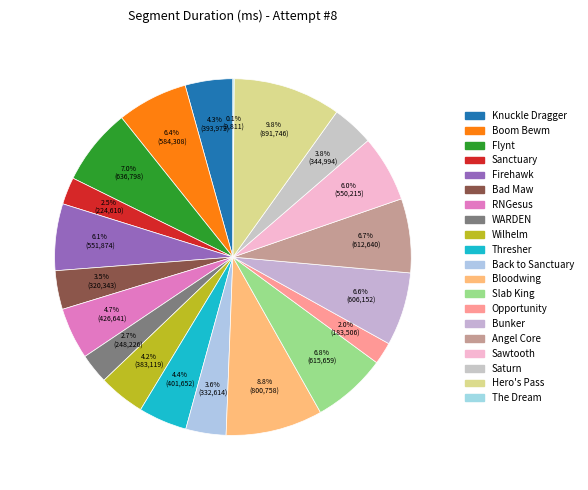

What is the change in value from Bunker to Sawtooth?

-55937